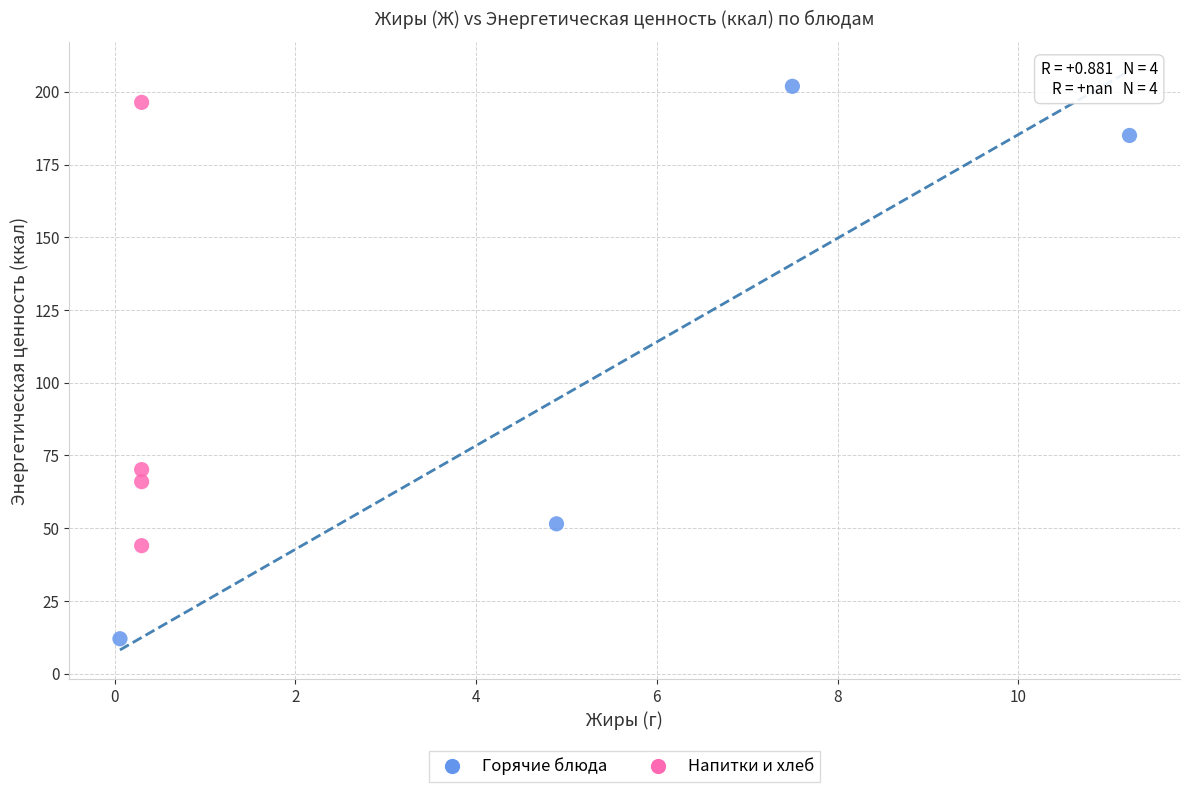

What are all the series names shown in the legend?

Горячие блюда, Напитки и хлеб